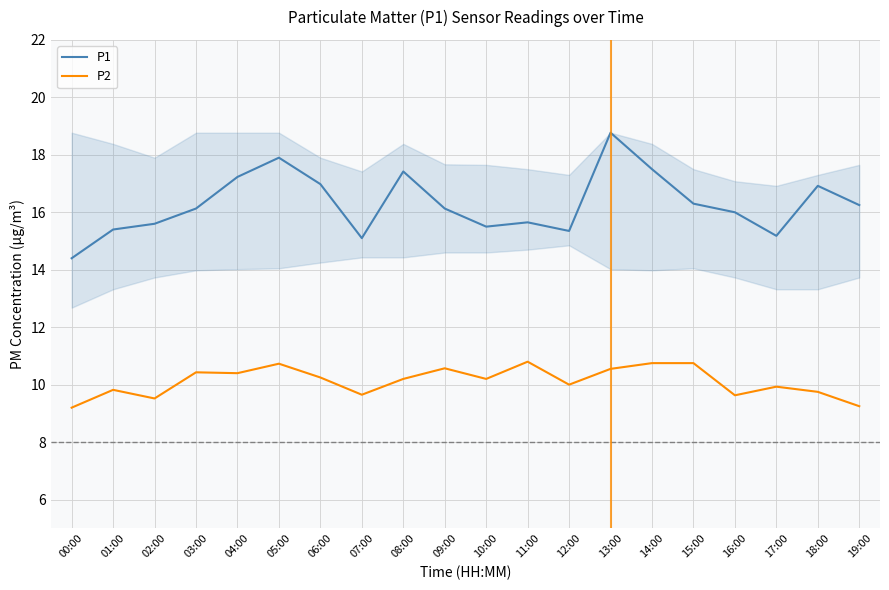

What position from the right is 14:00?

6